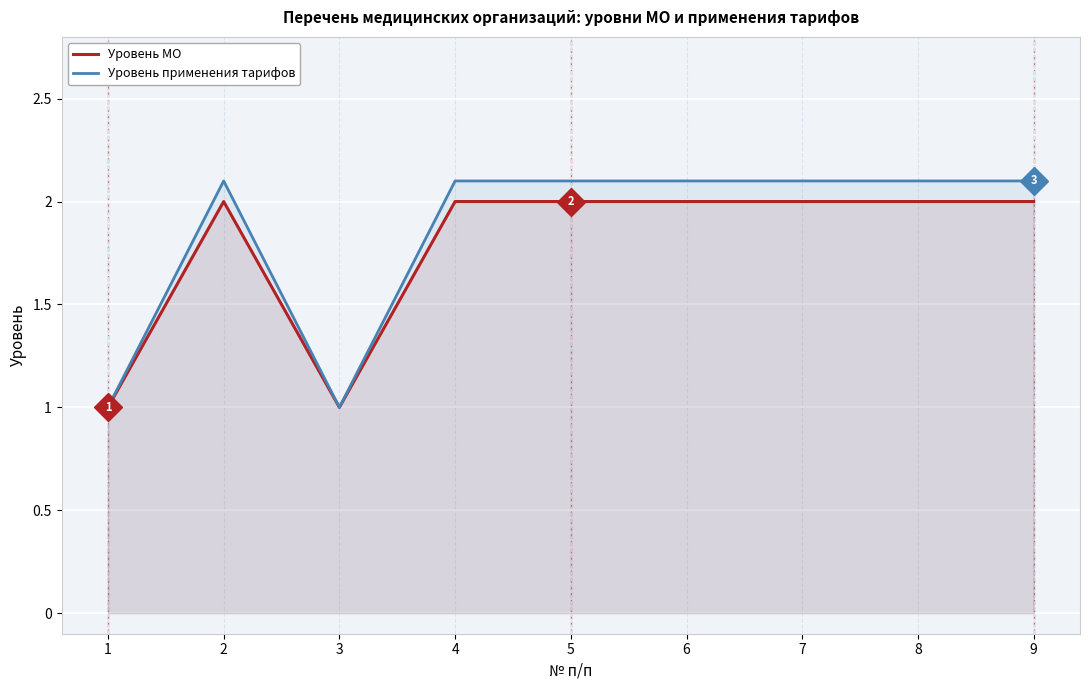

At 6, list the series in order from largest to smallest.

Уровень применения тарифов, Уровень МО